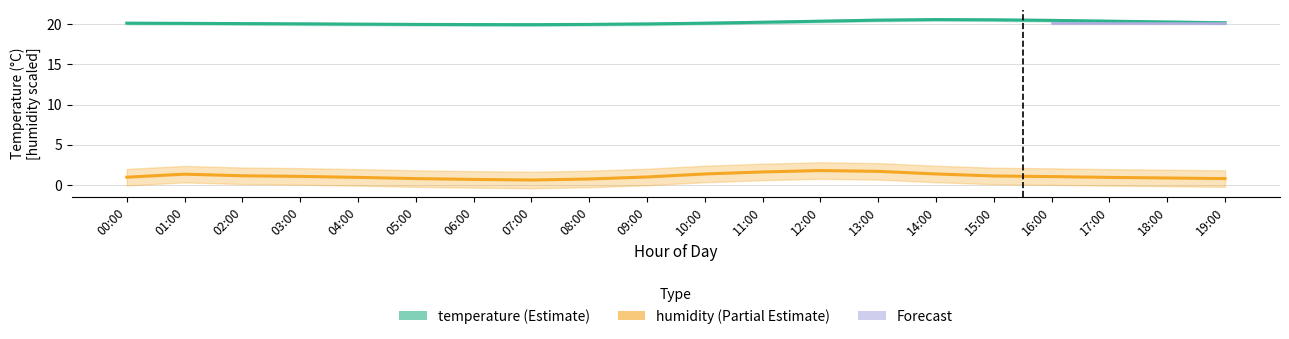

At which category does temperature reach its first local valley?

07:00